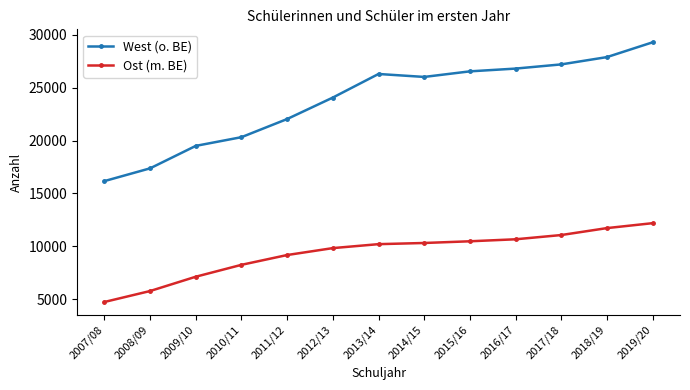

Which category has the highest value across all series?

2019/20